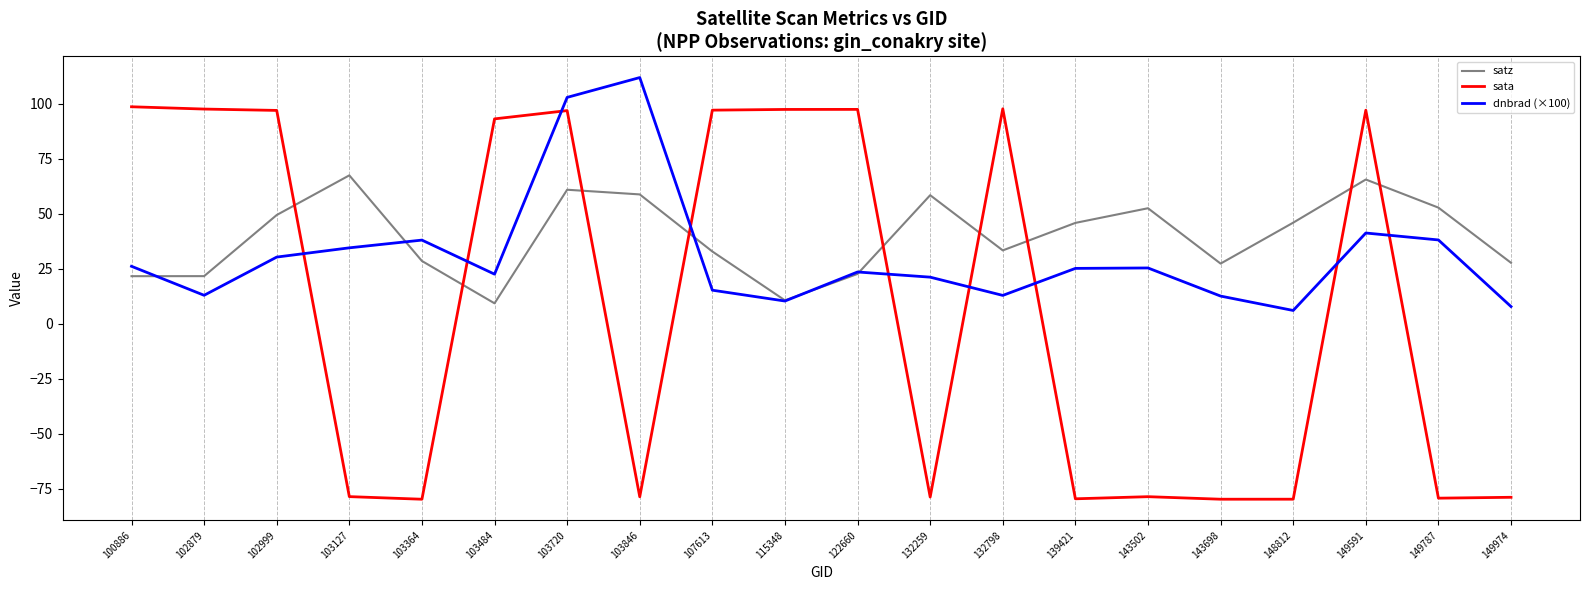

Which series has the largest range (max minus min)?

sata